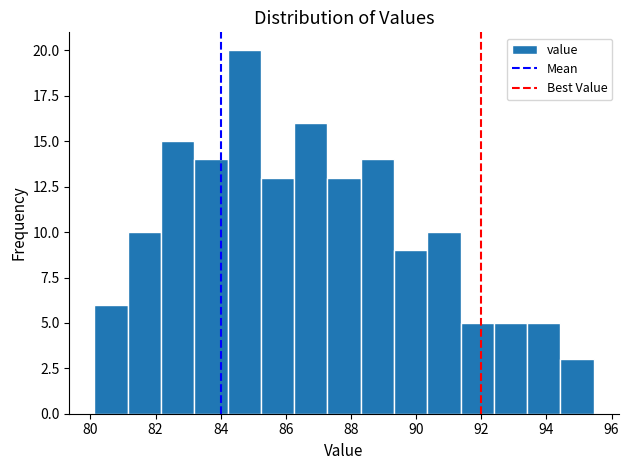

Reading left to right, list every bar in this chart as the range it spans on the x-axis followed by its height. Neither the bar edges nor the heights are printed on the chart, so give them approximately, as read against the axes.

80.2 to 81.2: 6
81.2 to 82.2: 10
82.2 to 83.2: 15
83.2 to 84.2: 14
84.2 to 85.2: 20
85.2 to 86.2: 13
86.2 to 87.2: 16
87.2 to 88.2: 13
88.2 to 89.4: 14
89.4 to 90.4: 9
90.4 to 91.4: 10
91.4 to 92.4: 5
92.4 to 93.4: 5
93.4 to 94.4: 5
94.4 to 95.4: 3